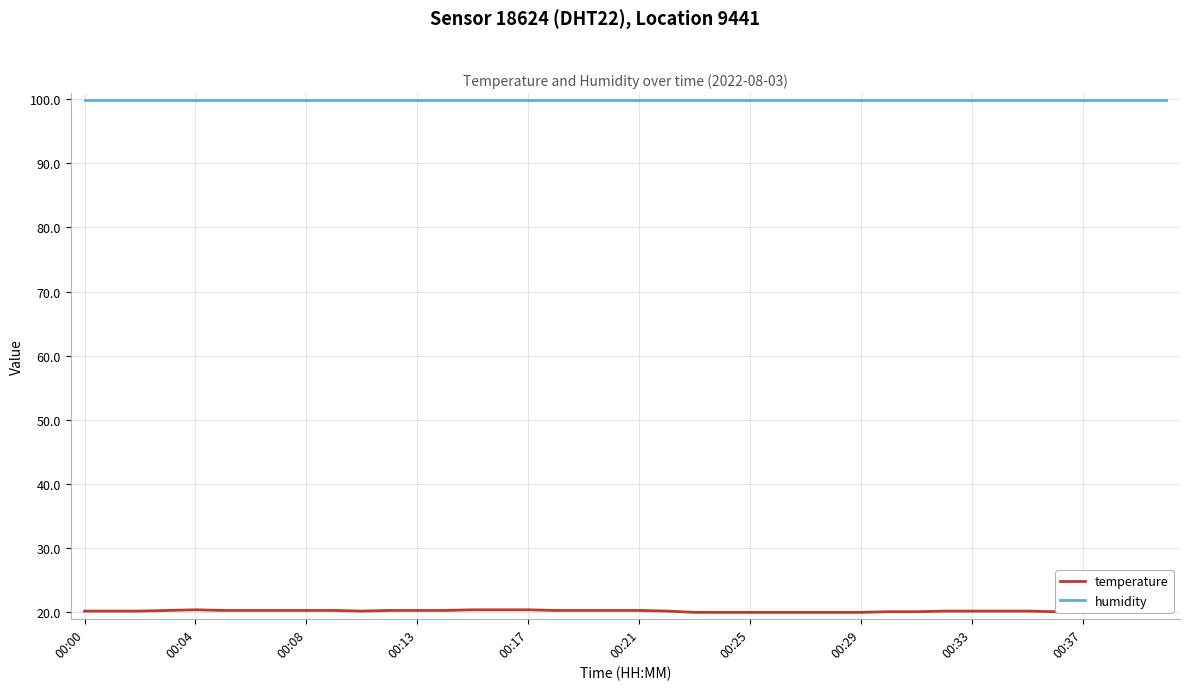

How many categories are shown in the chart?

40